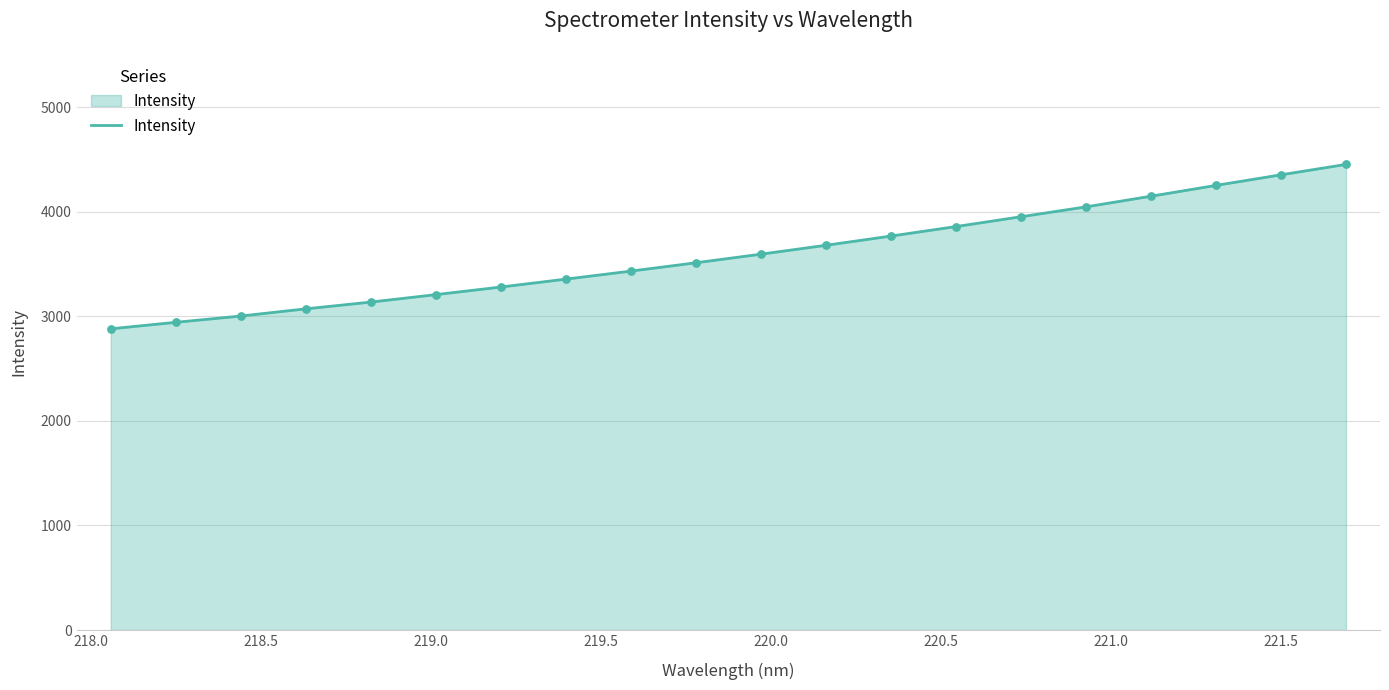

What is the maximum value shown in the chart?

4451.8